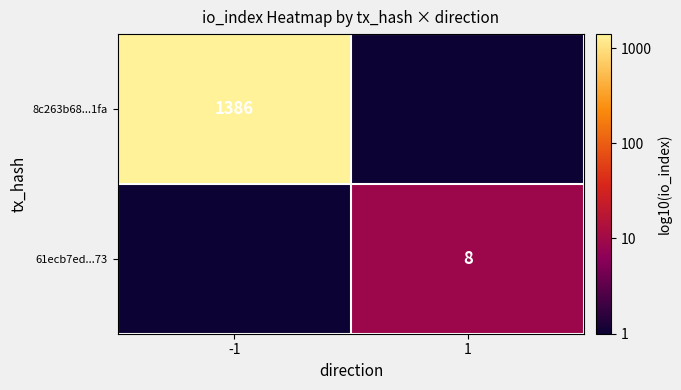

Is it true that 8c263b68...1fa equals 1386 at -1?

True